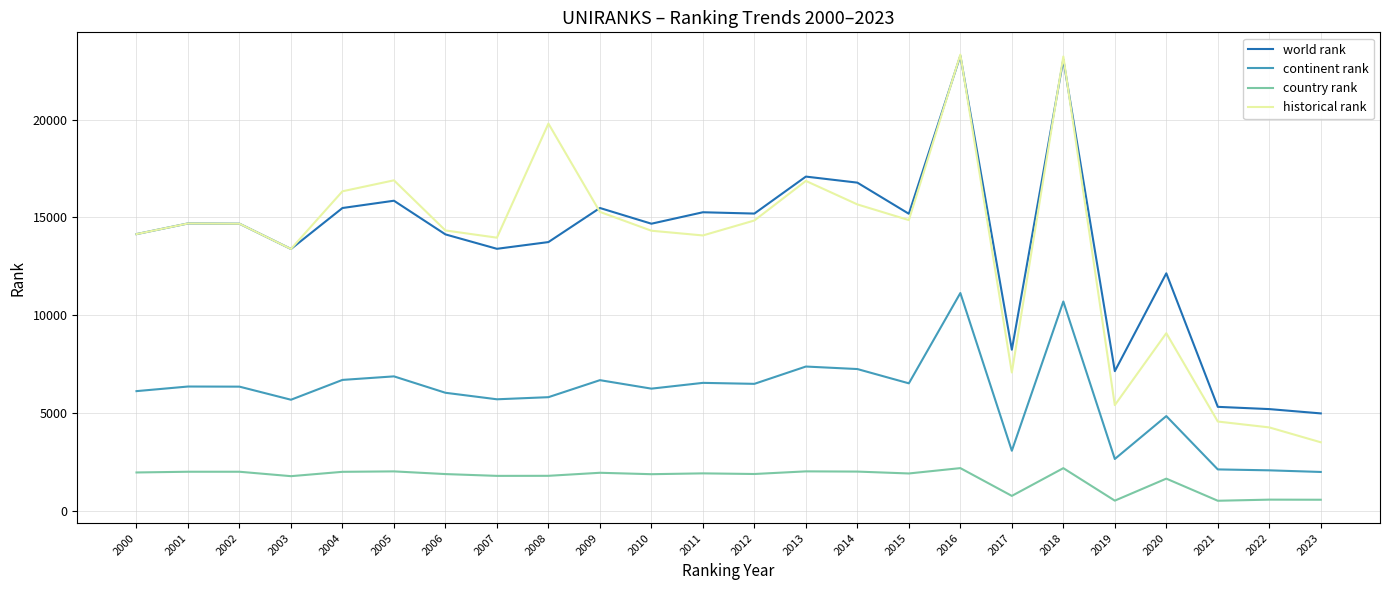

Is the value of country rank at 2007 greater than the value of world rank at 2022?

No